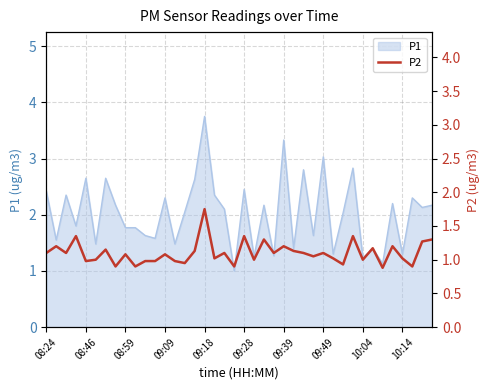

What position from the right is 18?

22